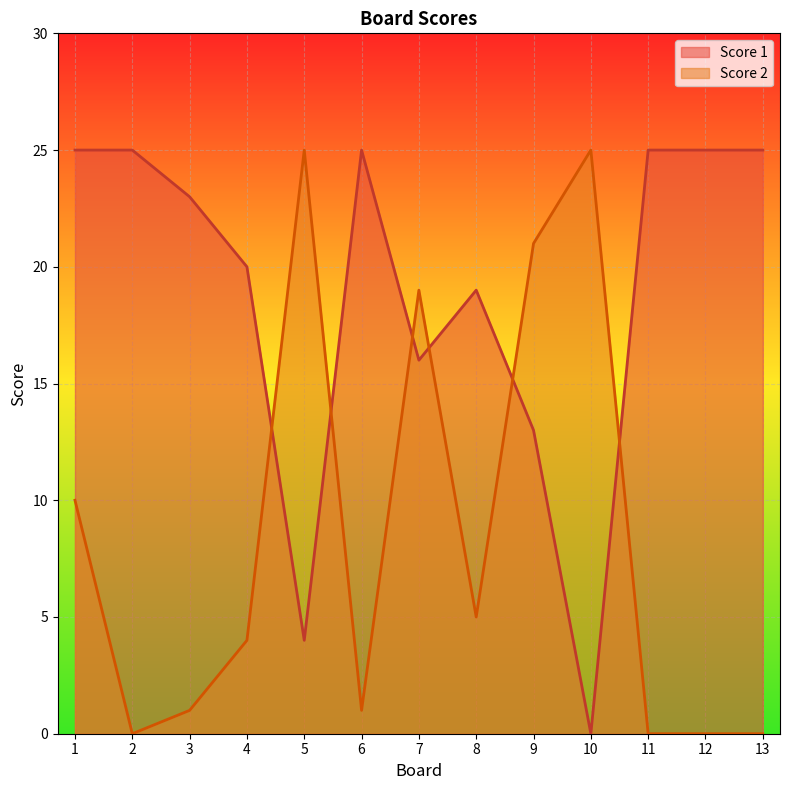

Which series ends up on top after the final intersection of Score 2 and Score 1?

Score 1